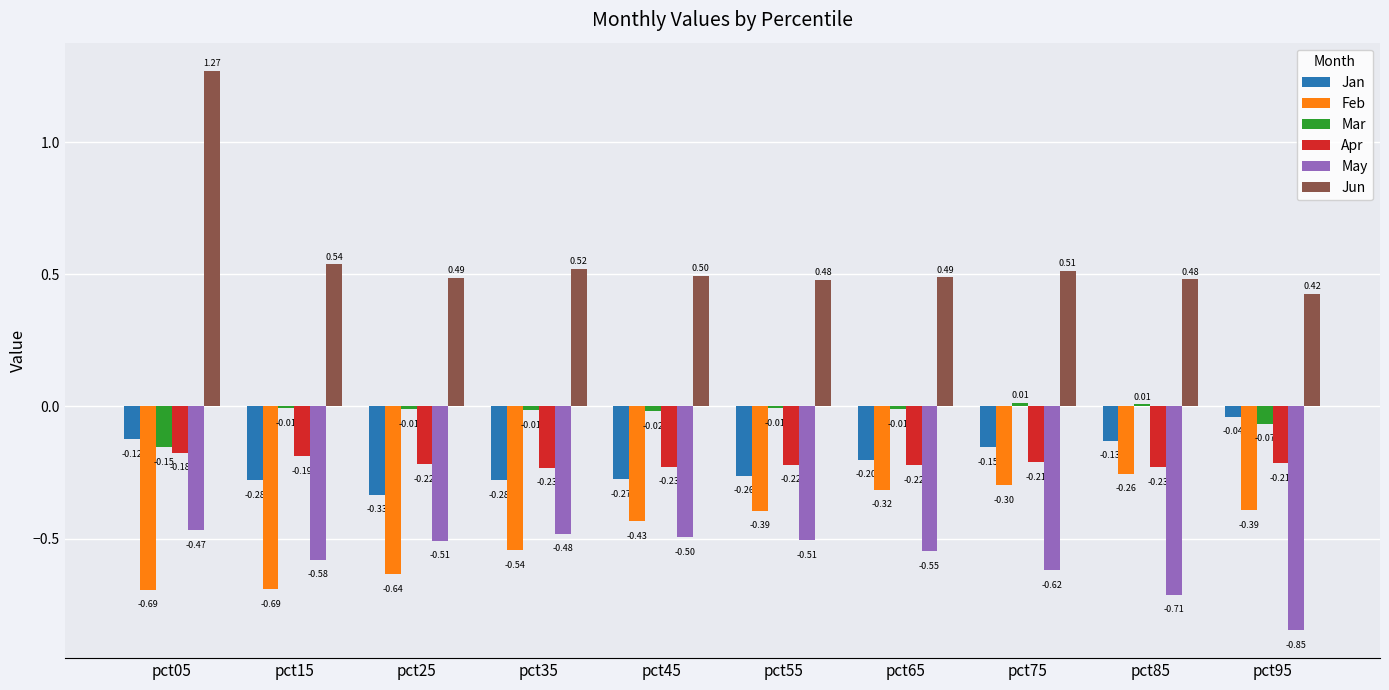

At pct95, list the series in order from largest to smallest.

Jun, Jan, Mar, Apr, Feb, May